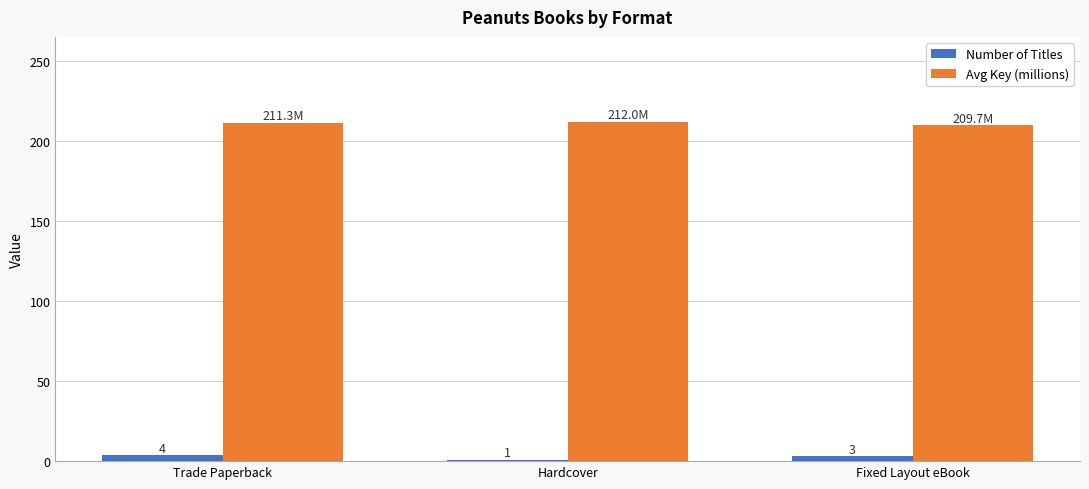

How many data points does each series have?

3